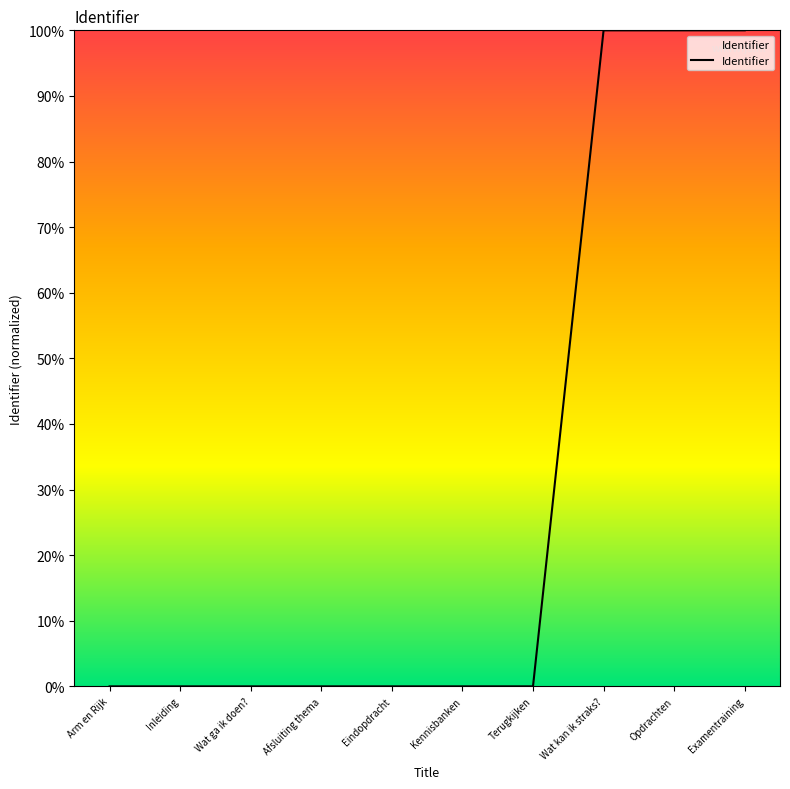

The chart shows a value of 100.0 at Examentraining. True or false?

True